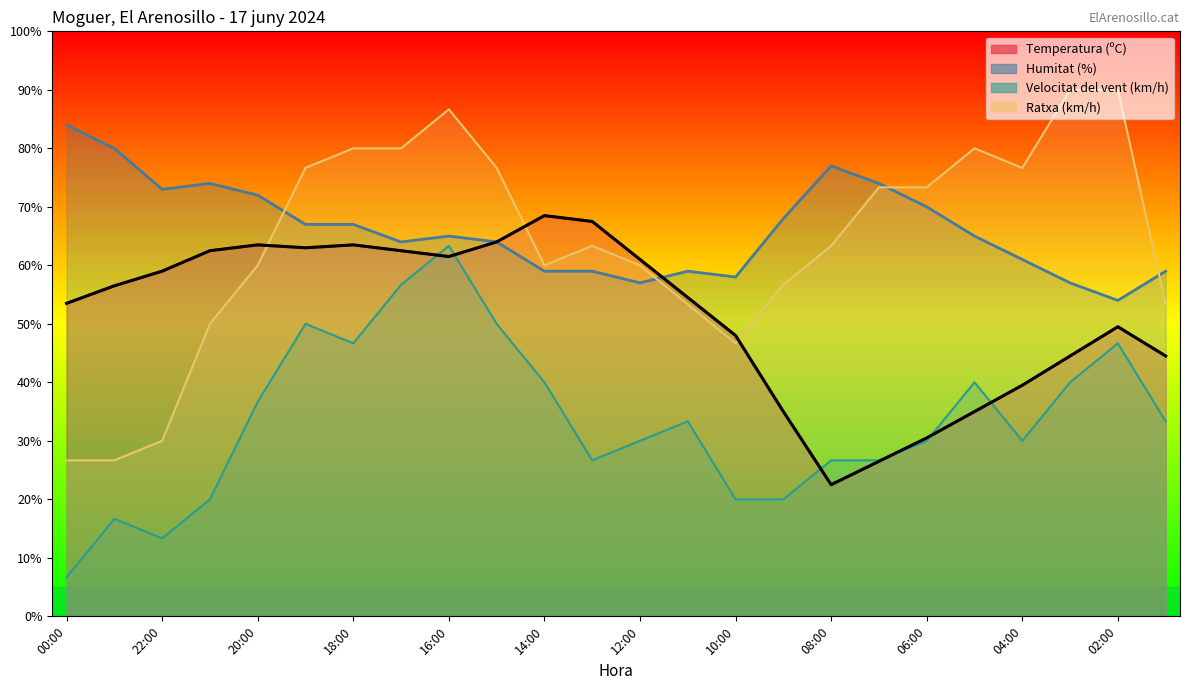

What is the sum of all Humitat (%) values?

1587.0